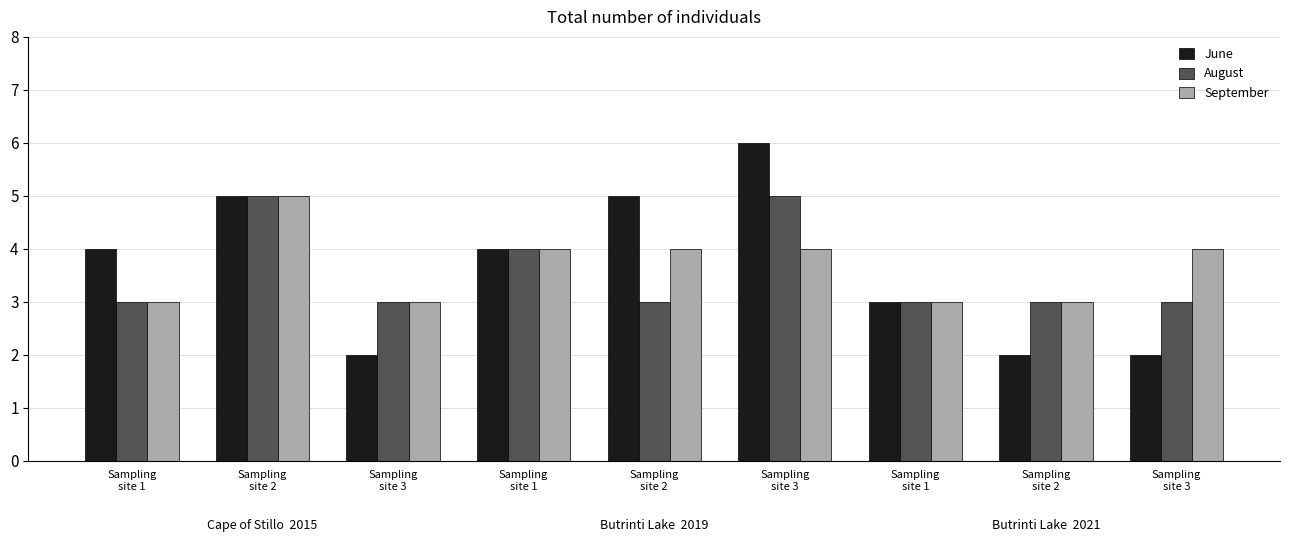

Reading left to right, what are all the values shown in this chart?

June: 4	5	2	4	5	6	3	2	2
August: 3	5	3	4	3	5	3	3	3
September: 3	5	3	4	4	4	3	3	4